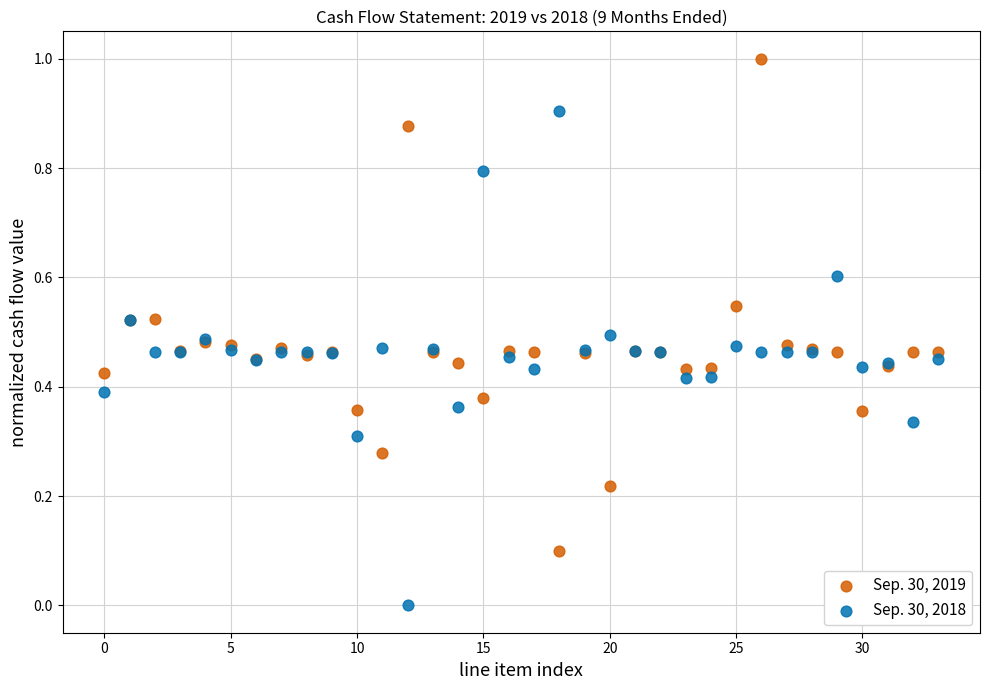

Which series reaches the maximum Y coordinate?

Sep. 30, 2019